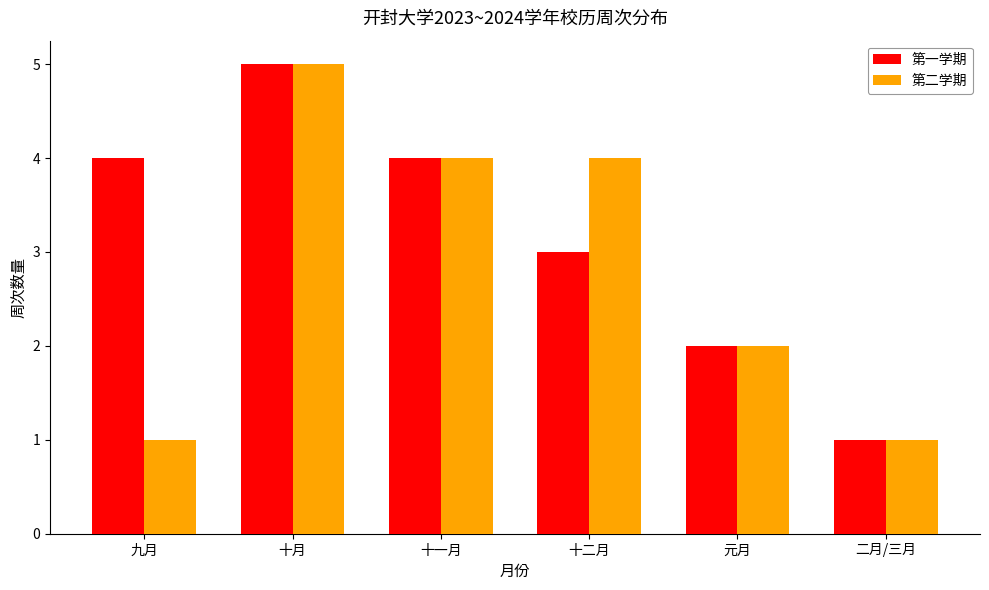

Which label corresponds to the largest value in the chart?

十月